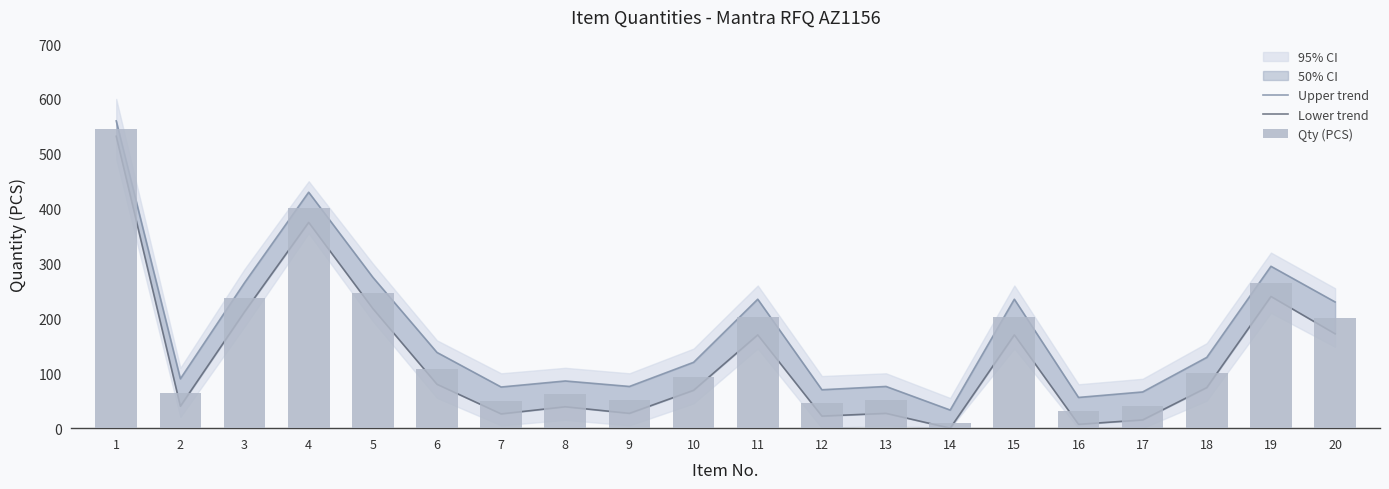

What is the average value of the Lower trend series?

126